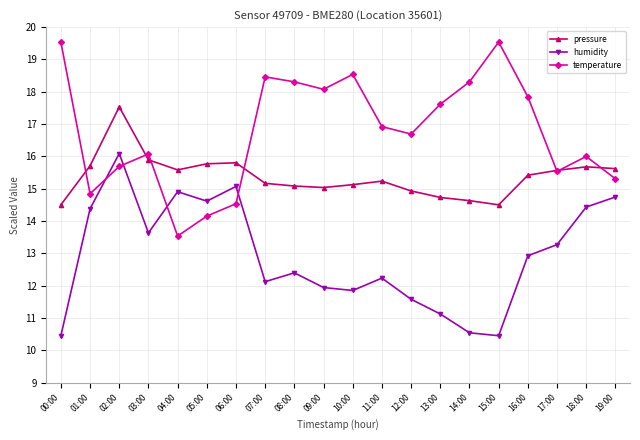

How many categories are shown in the chart?

20